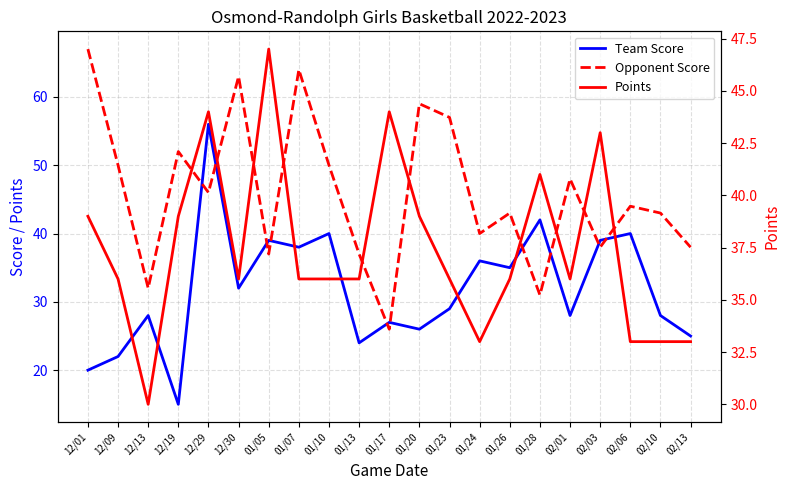

How many lines are shown in the chart?

3